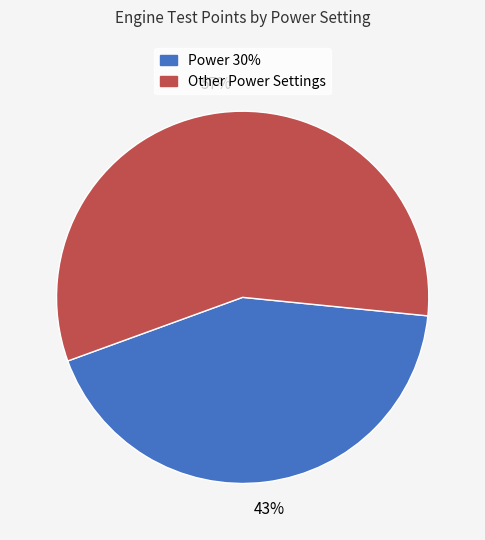

Is there a majority slice in this chart?

Yes